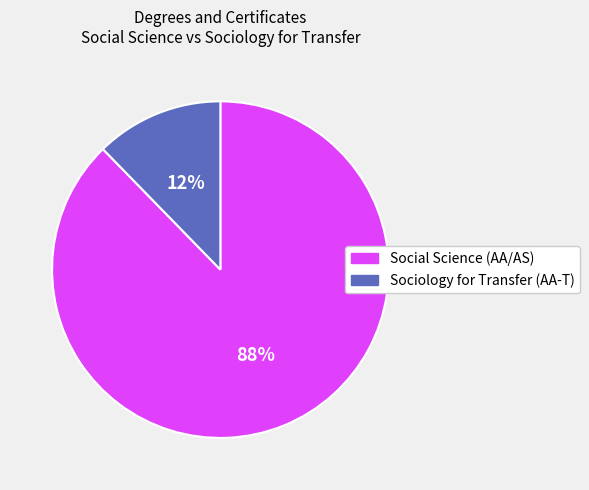

Do Sociology for Transfer (AA-T) and Social Science (AA/AS) together represent more than half of the pie?

Yes